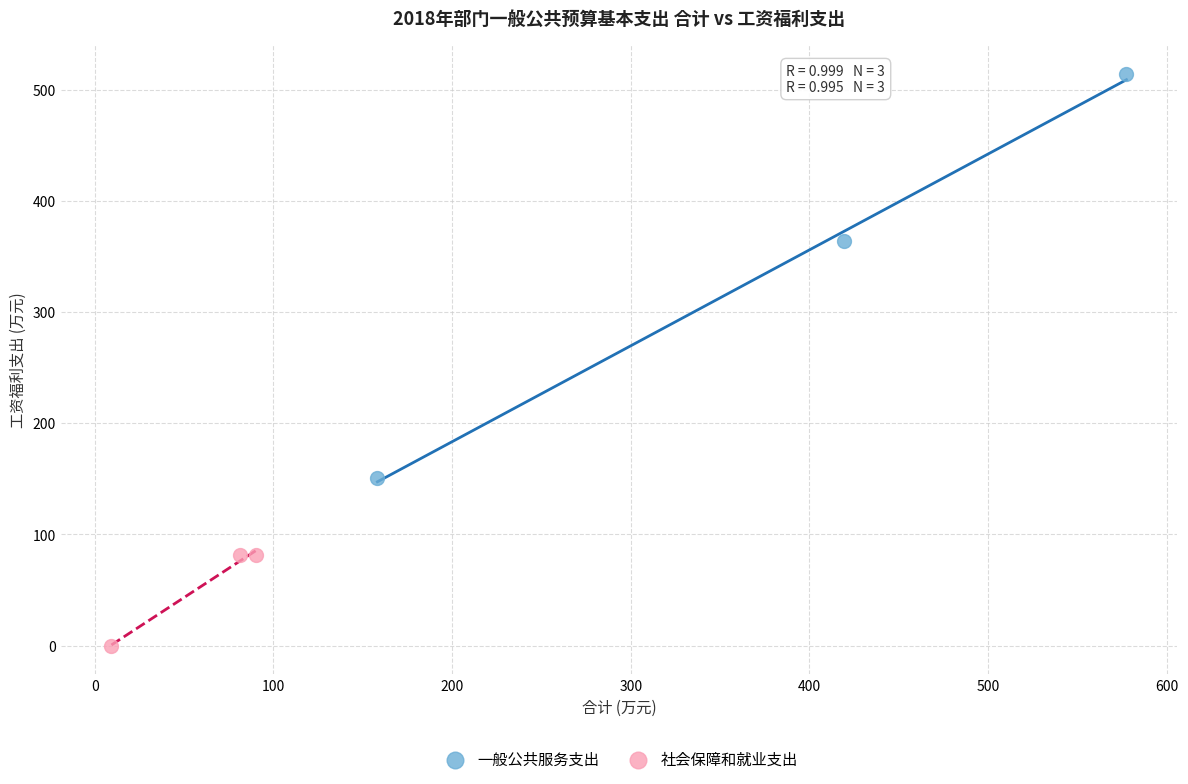

Which series reaches the maximum Y coordinate?

一般公共服务支出